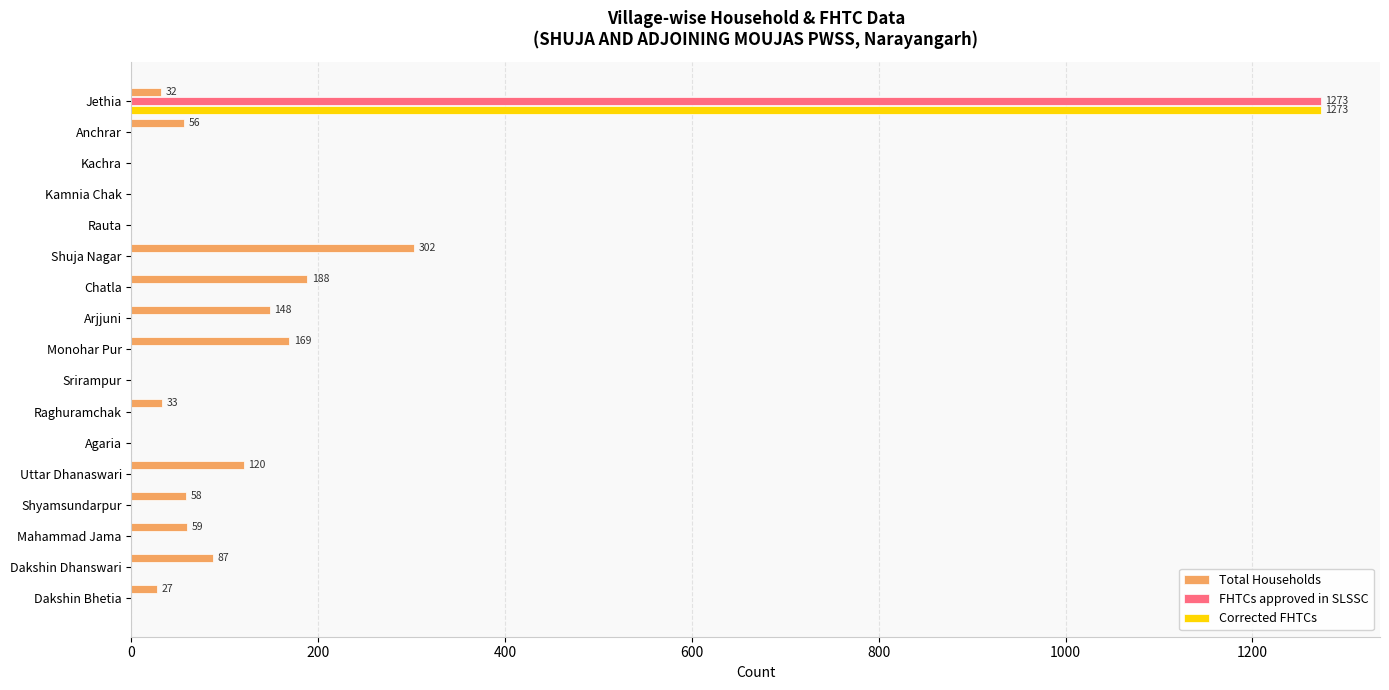

What is the sum of the Total Households values at Dakshin Dhanswari and Chatla?

275